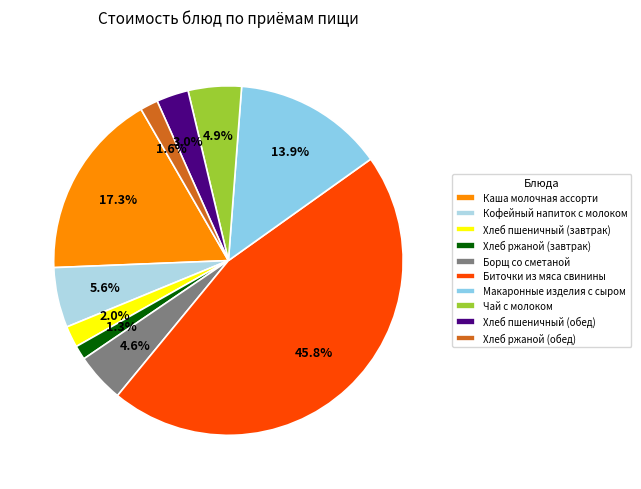

Rank the categories by value from highest to lowest.

Биточки из мяса свинины, Каша молочная ассорти, Макаронные изделия с сыром, Кофейный напиток с молоком, Чай с молоком, Борщ со сметаной, Хлеб пшеничный (обед), Хлеб пшеничный (завтрак), Хлеб ржаной (обед), Хлеб ржаной (завтрак)